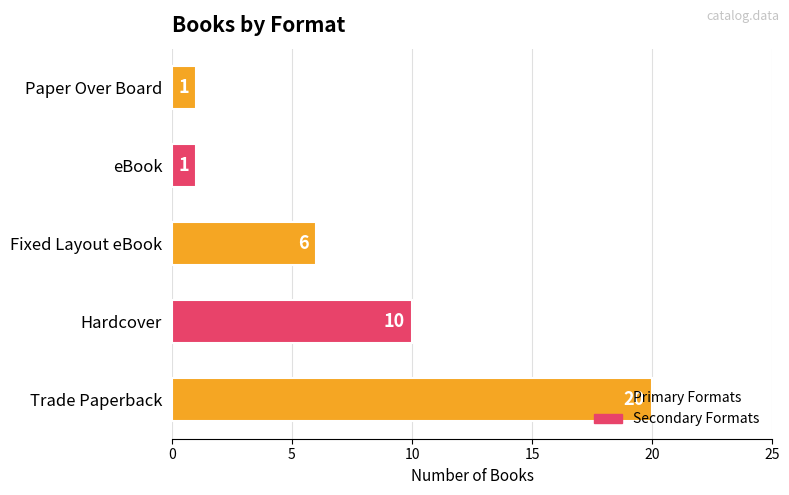

What is the approximate value at Trade Paperback, to the nearest 5?

20